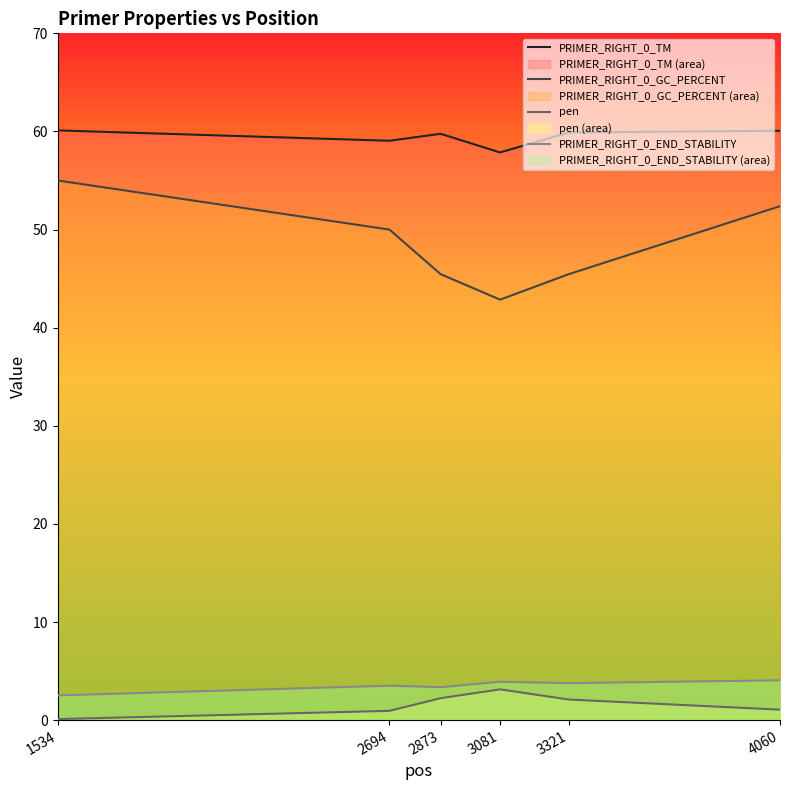

What is the sum of all PRIMER_RIGHT_0_GC_PERCENT values?

291.1